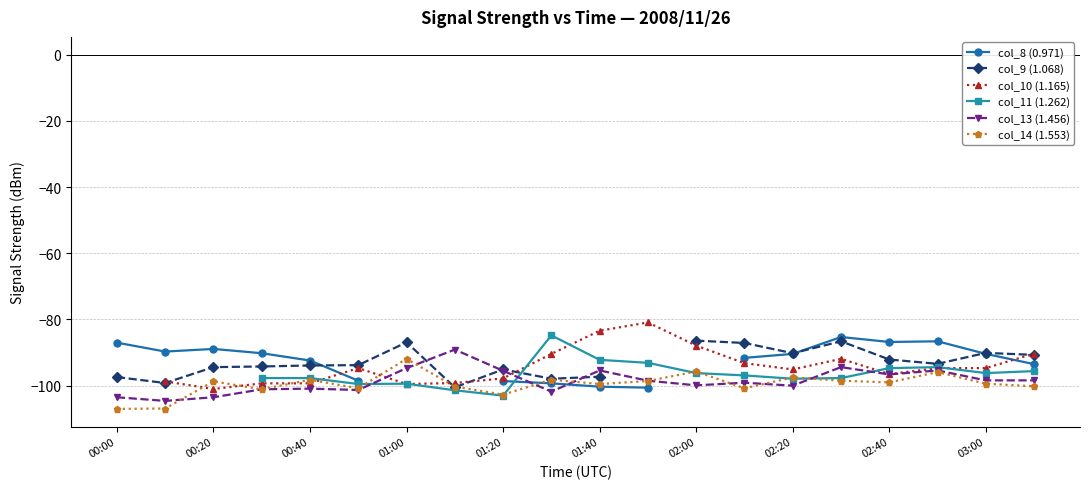

What is the spread (max minus min) of values at 17?

9.3